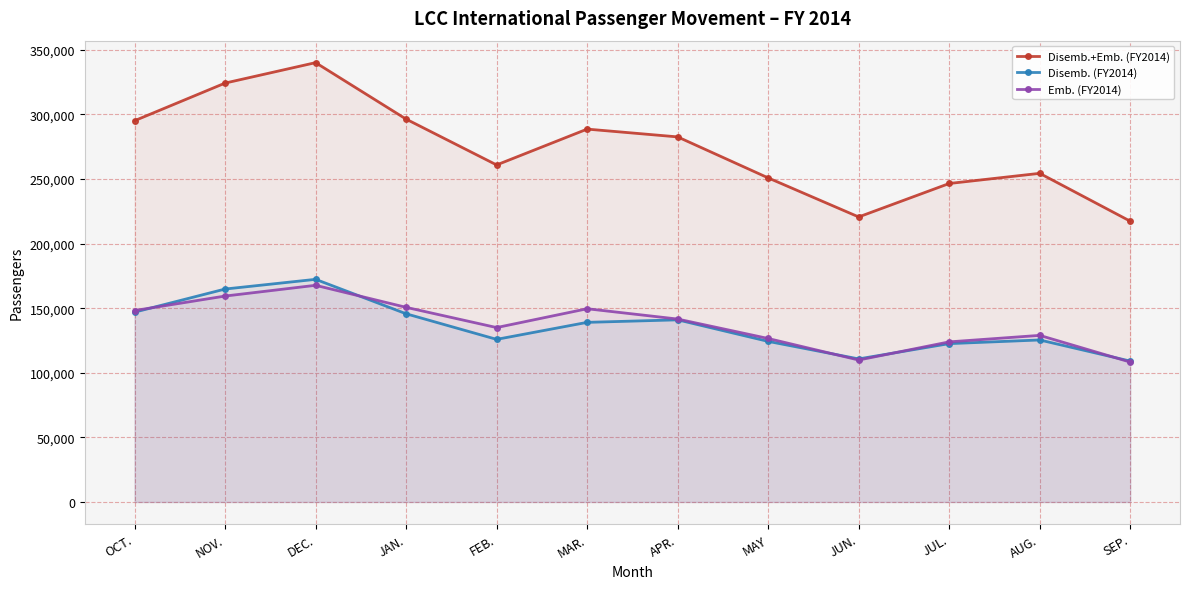

How many interior local peaks does the Disemb. (FY2014) series have?

3